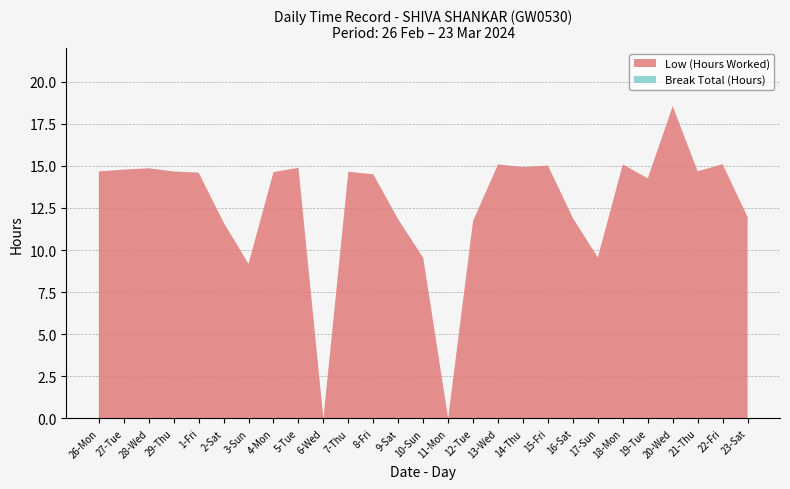

Reading left to right, what are all the values shown in this chart?

Low (Hours Worked): 14.7	14.8	14.9	14.7	14.6	11.6	9.2	14.6	14.9	0.0	14.7	14.5	11.8	9.5	0.0	11.7	15.1	14.9	15.0	11.9	9.6	15.1	14.3	18.6	14.7	15.1	12.0
Break Total (Hours): 0.0	0.0	0.0	0.0	0.0	0.0	0.0	0.0	0.0	0.0	0.0	0.0	0.0	0.0	0.0	0.0	0.0	0.0	0.0	0.0	0.0	0.0	0.0	0.0	0.0	0.0	0.0